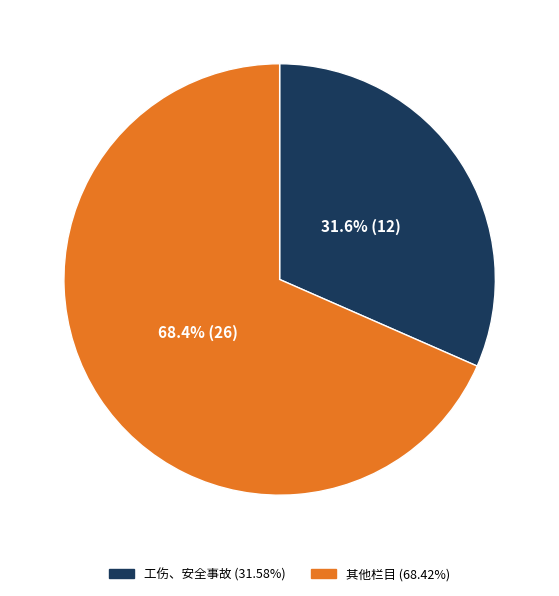

How many slices are in this pie chart?

2